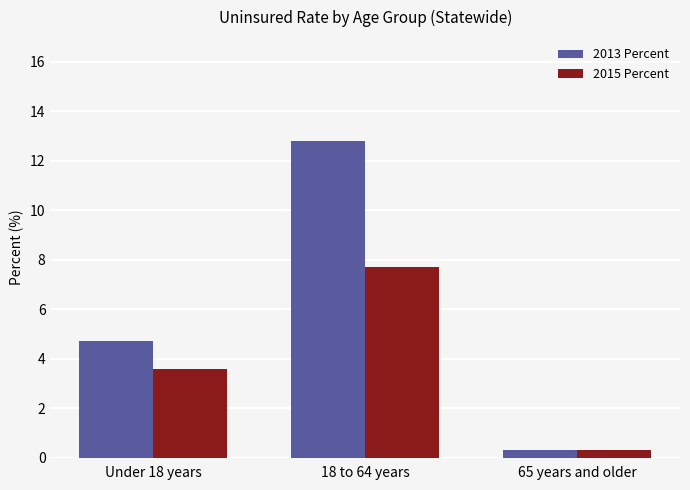

What is the average value of the 2015 Percent series?

3.9